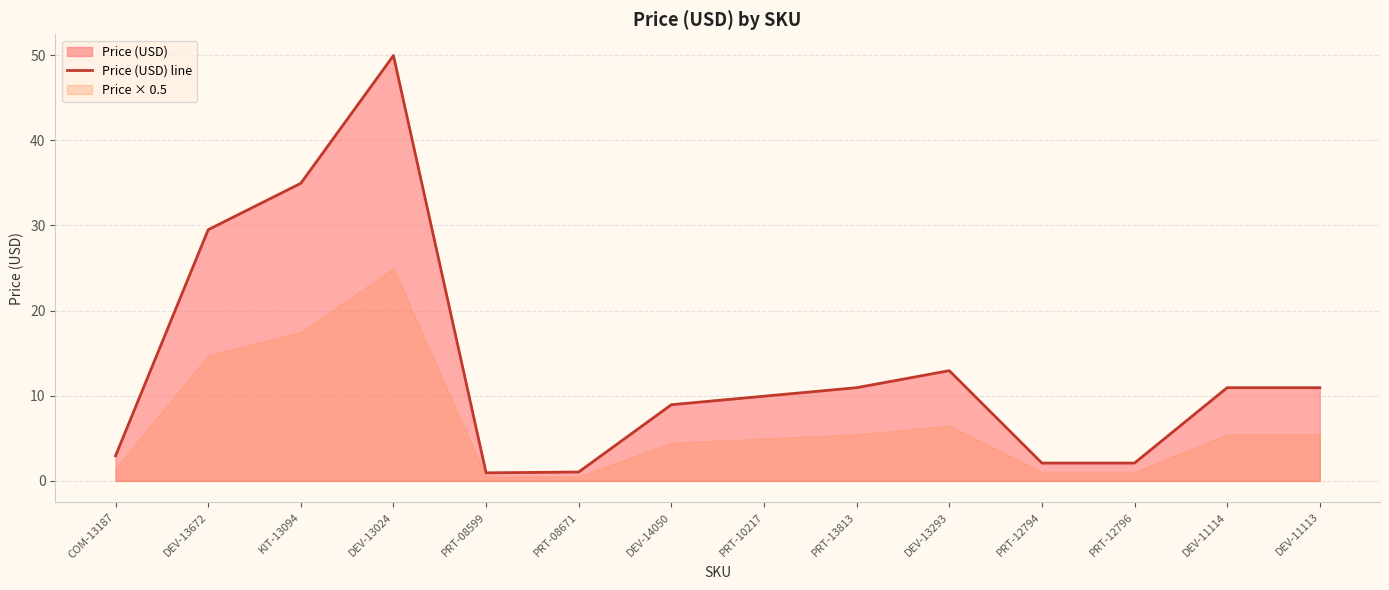

Reading left to right, extract all data points from this chart.

3.0	29.5	35.0	50.0	0.9	1.1	8.9	9.9	10.9	12.9	2.1	2.1	10.9	10.9